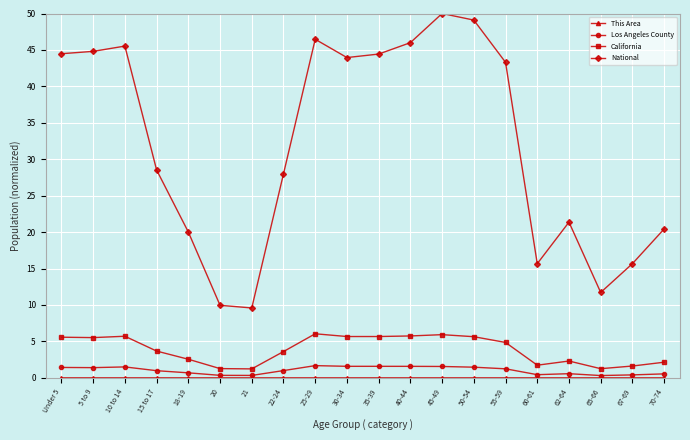

True or false: California and Los Angeles County cross at least once.

False